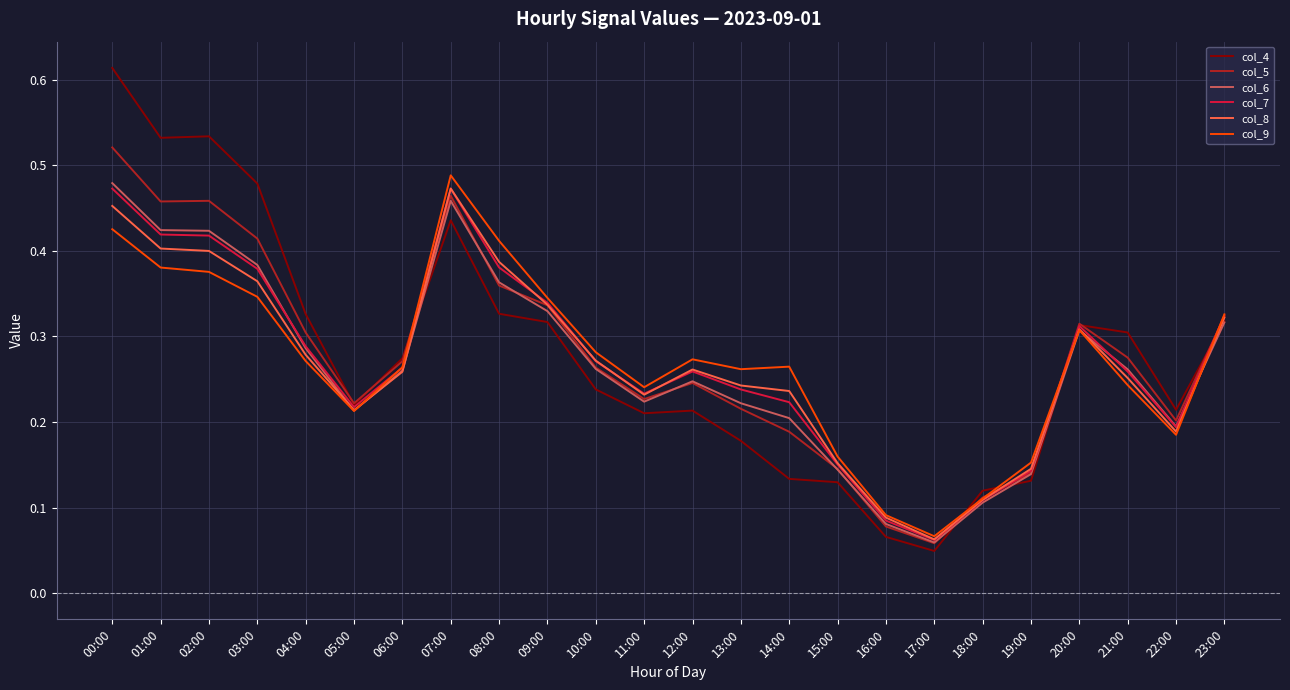

After their last crossing, which series has the higher values: col_6 or col_9?

col_9